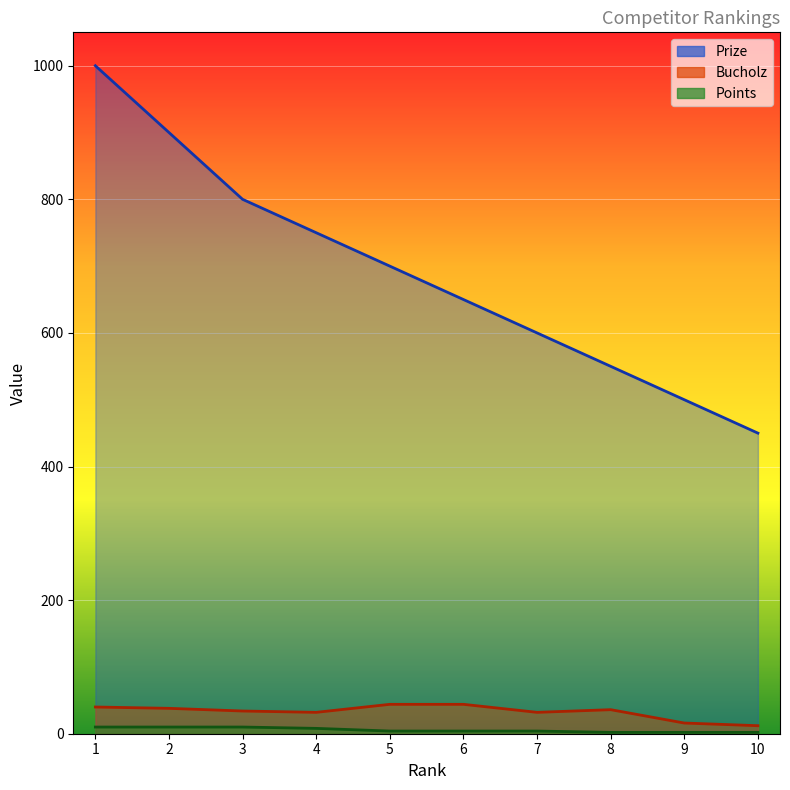

What is the average value of the Bucholz series?

33